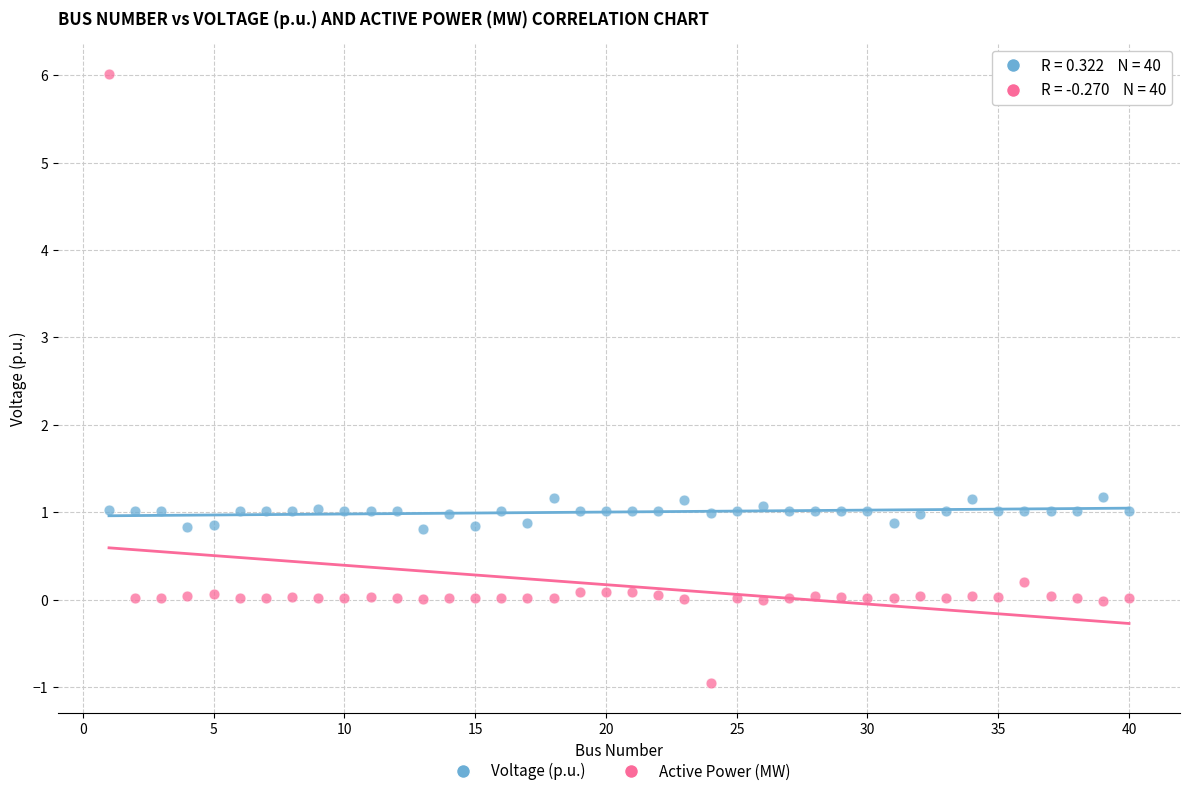

Across all data points, what is the range of X values (max minus min)?

39.0